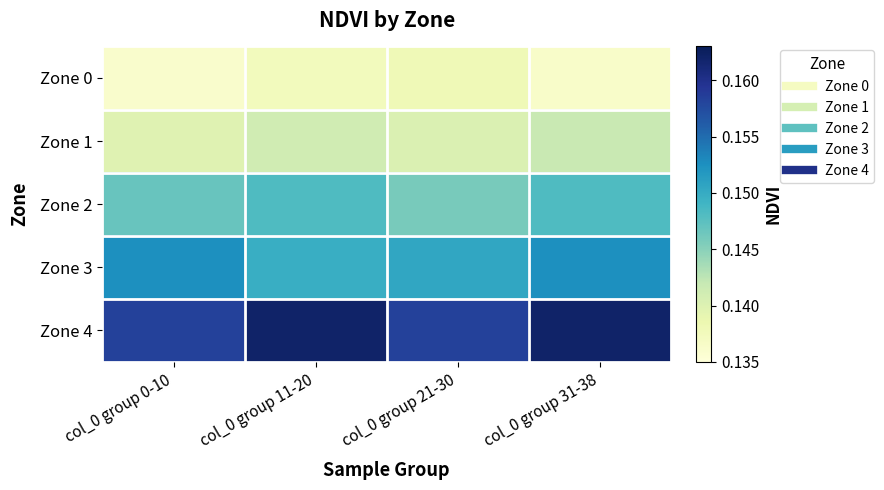

At how many categories does at least one series exceed 0?

4